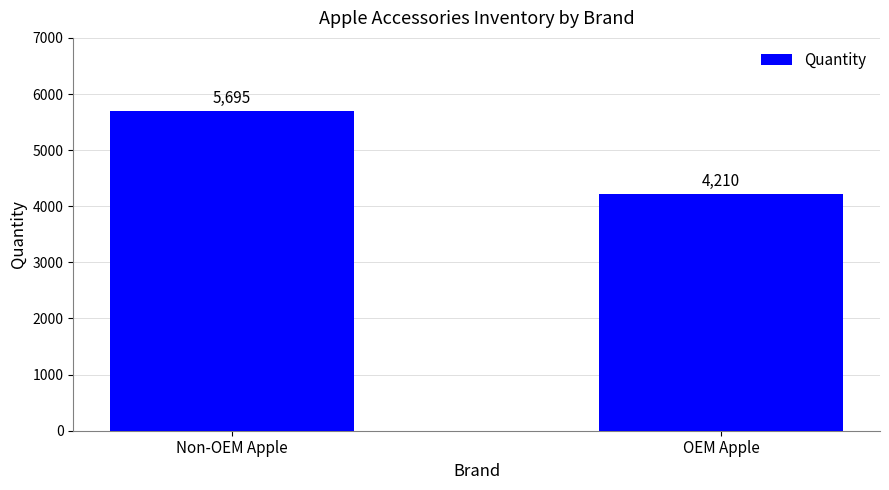

What is the difference between the values at OEM Apple and Non-OEM Apple?

1485